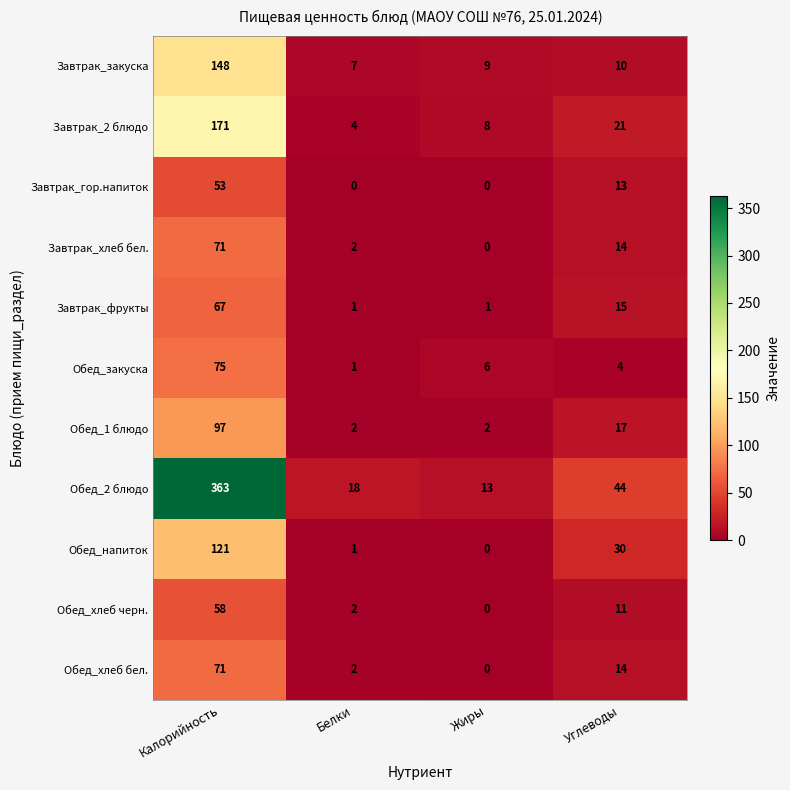

Where does the Завтрак_2 блюдо series first go above 21?

Калорийность